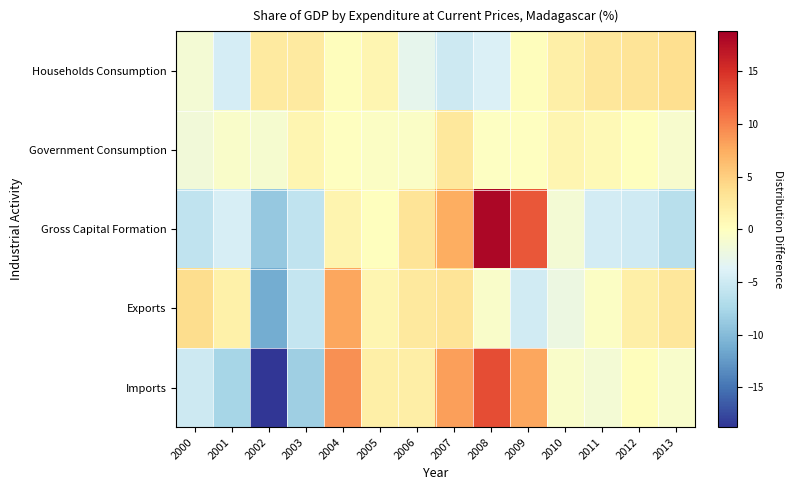

How many data points does each series have?

14